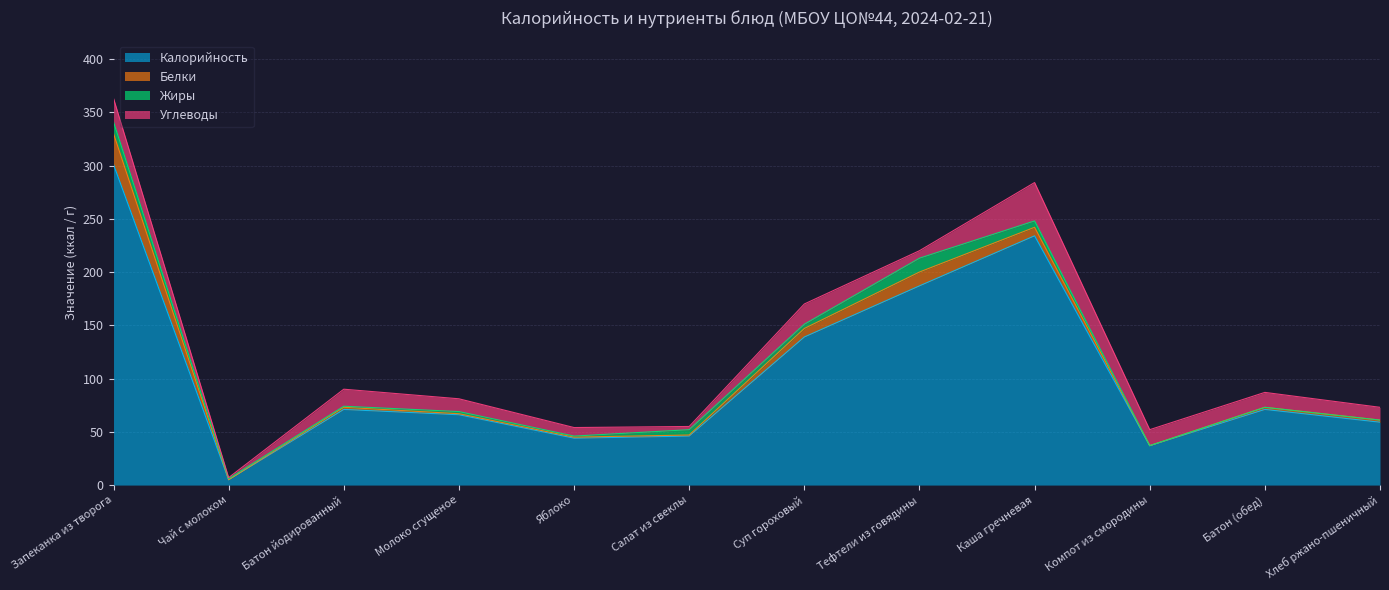

The Углеводы series shows 15 at Компот из смородины. True or false?

True